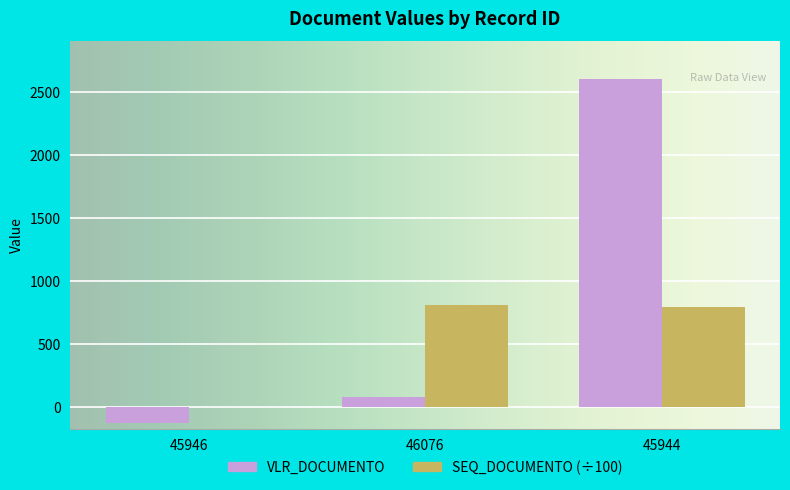

True or false: VLR_DOCUMENTO has a value of 83.9 at 46076.

True